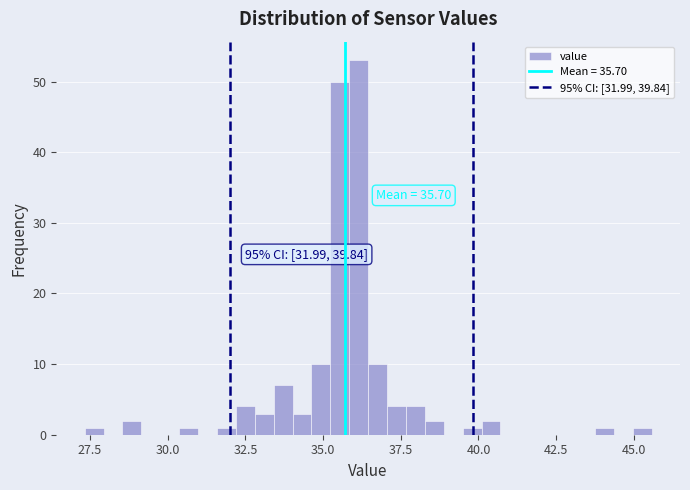

Read against the x-axis, roughly where is the centre of the tallest bar?

36.0